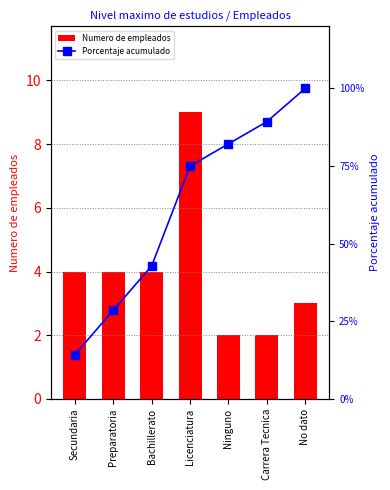

Which series has the widest spread of values?

Porcentaje acumulado